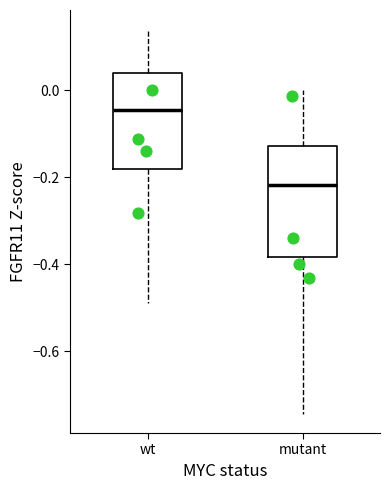

Comparing the boxes themselves (not the whiskers), which one is the tallest?

mutant